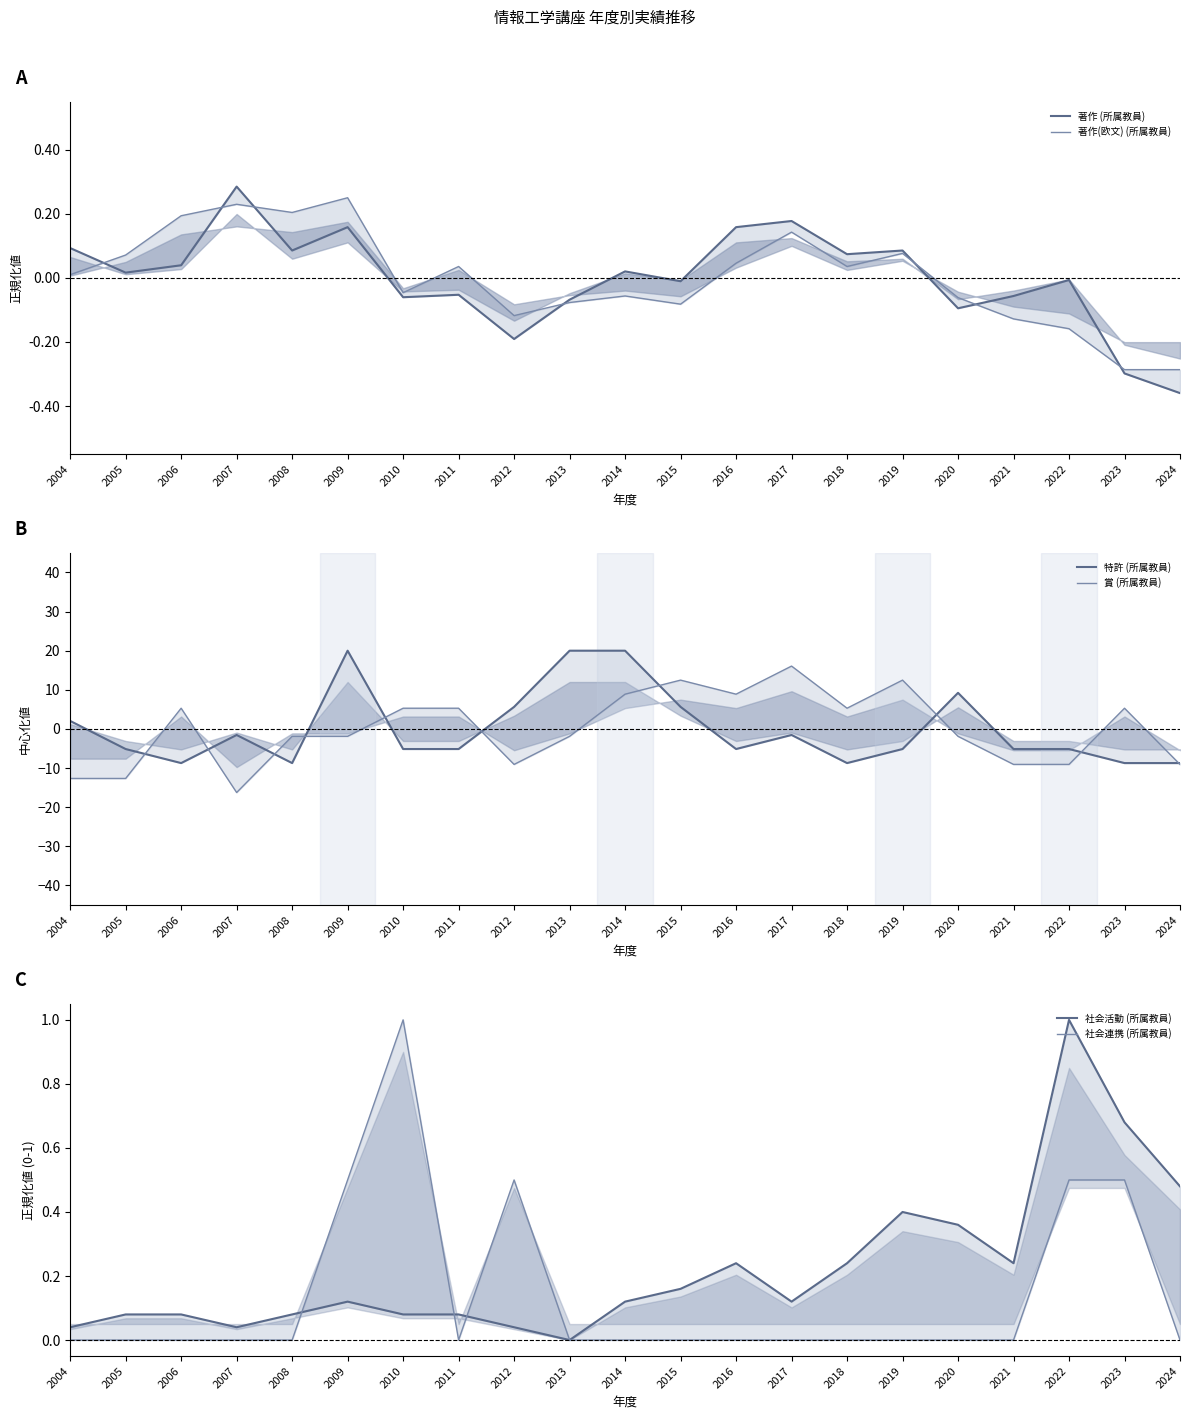

At how many categories does at least one series exceed -7?

21